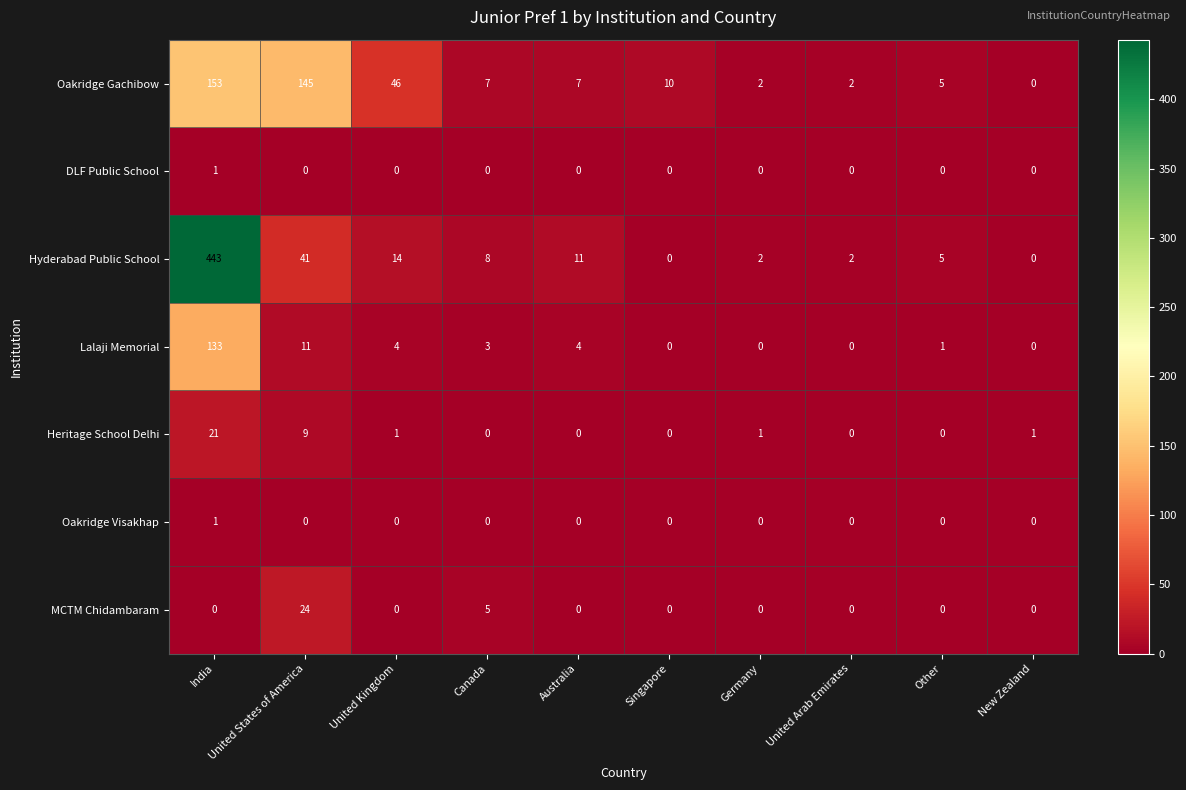

What is the difference between the maximum and second lowest values in the Oakridge Gachibow series?

151